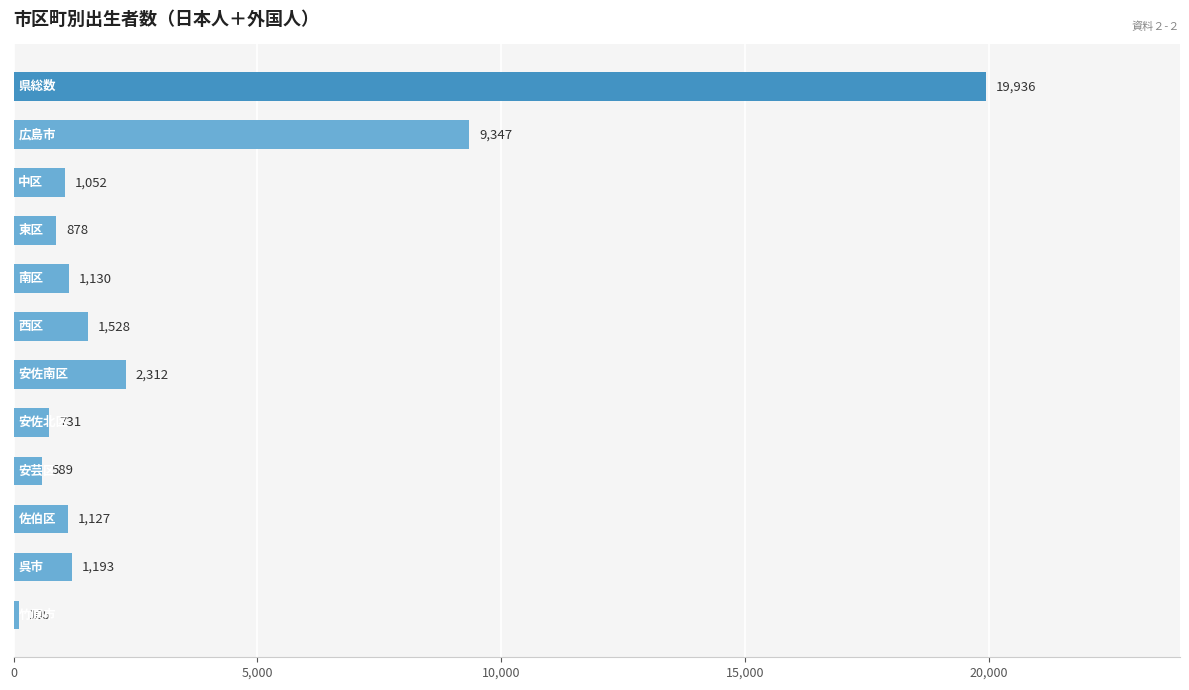

Reading top to bottom, what are all the values shown in this chart?

19936	9347	1052	878	1130	1528	2312	731	589	1127	1193	105